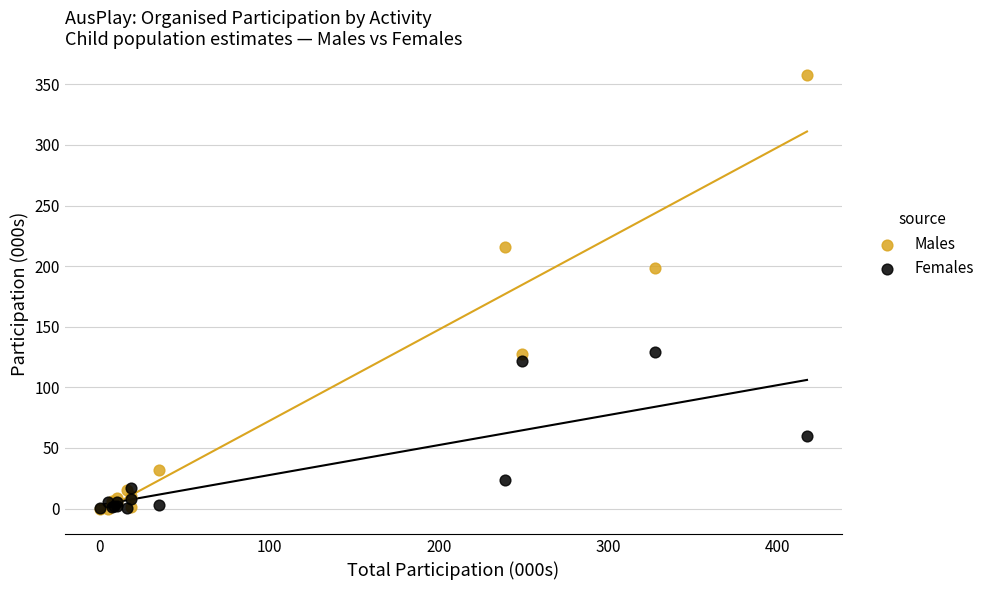

What are all the series names shown in the legend?

Males, Females